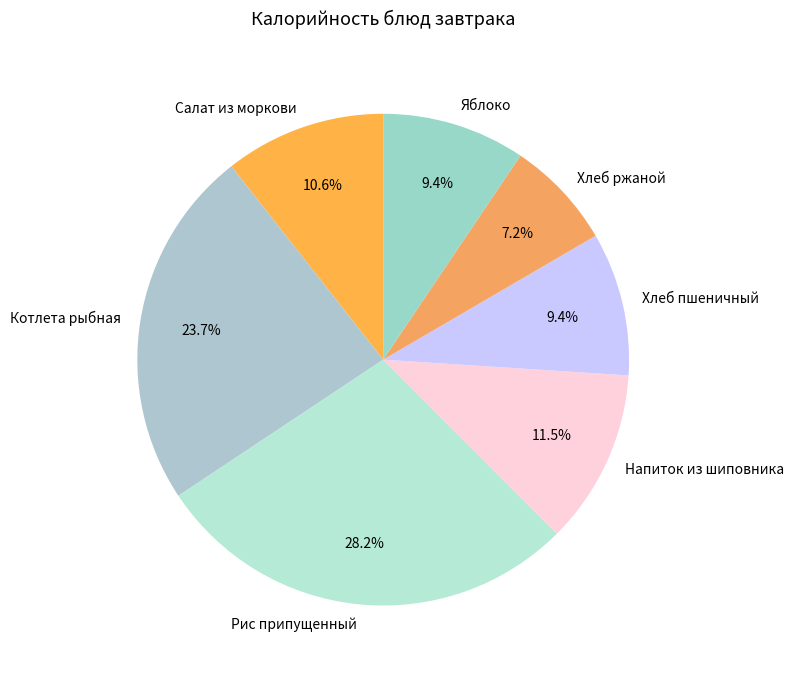

What is the ratio of the value at Яблоко to the value at Салат из моркови?

0.9